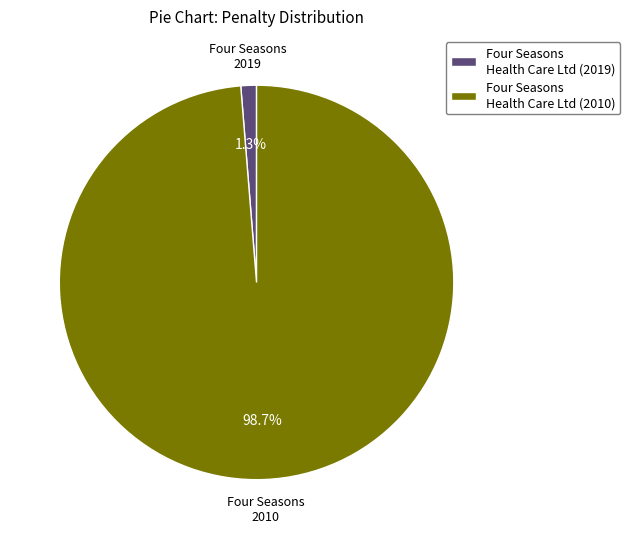

Is Four Seasons Health Care Ltd (2010) the majority of the pie?

Yes